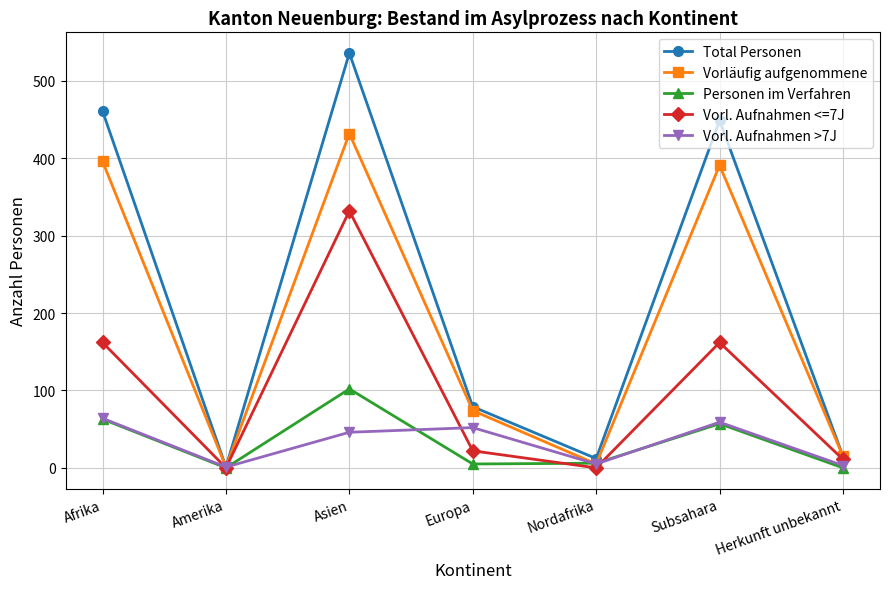

What are all the series names shown in the legend?

Total Personen, Vorläufig aufgenommene, Personen im Verfahren, Vorl. Aufnahmen <=7J, Vorl. Aufnahmen >7J